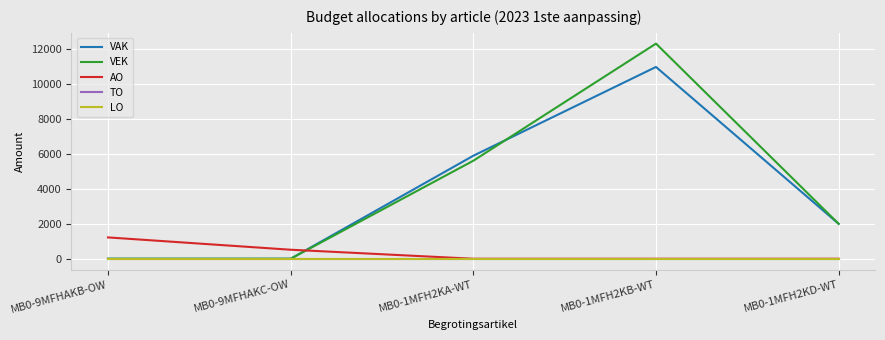

Does the chart have visible grid lines?

Yes